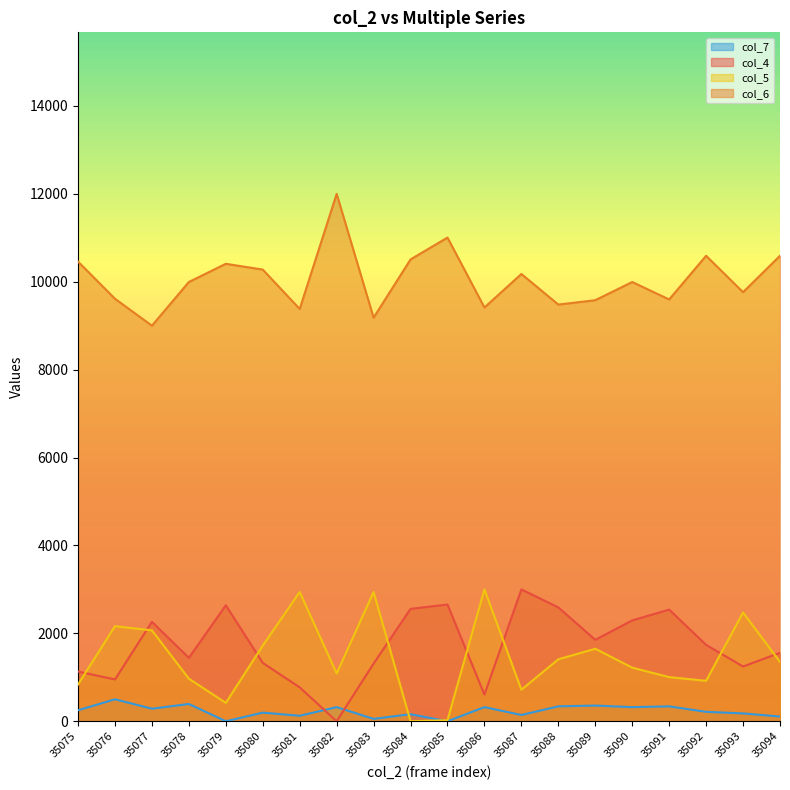

Which series has the widest spread of values?

col_4